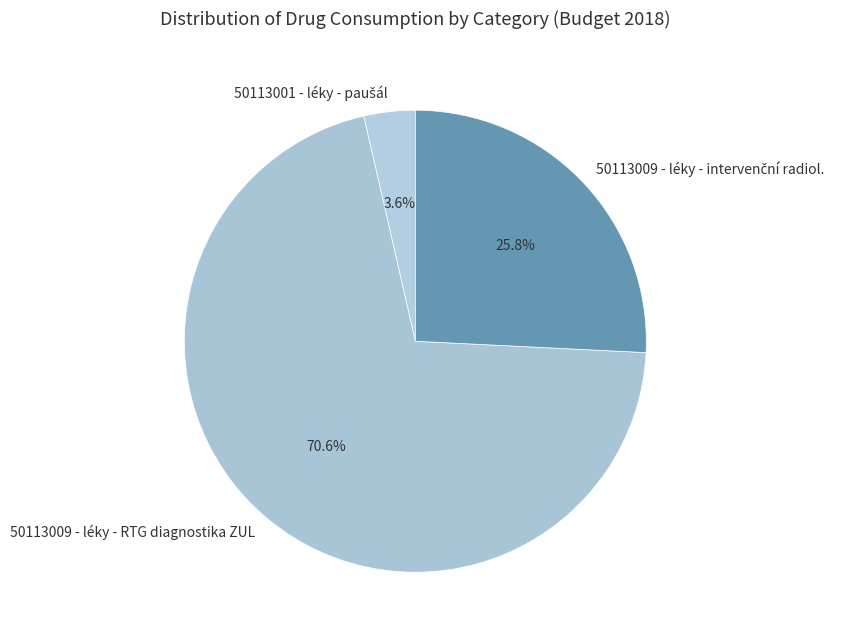

Which category has the biggest portion of the pie?

50113009 - léky - RTG diagnostika ZUL